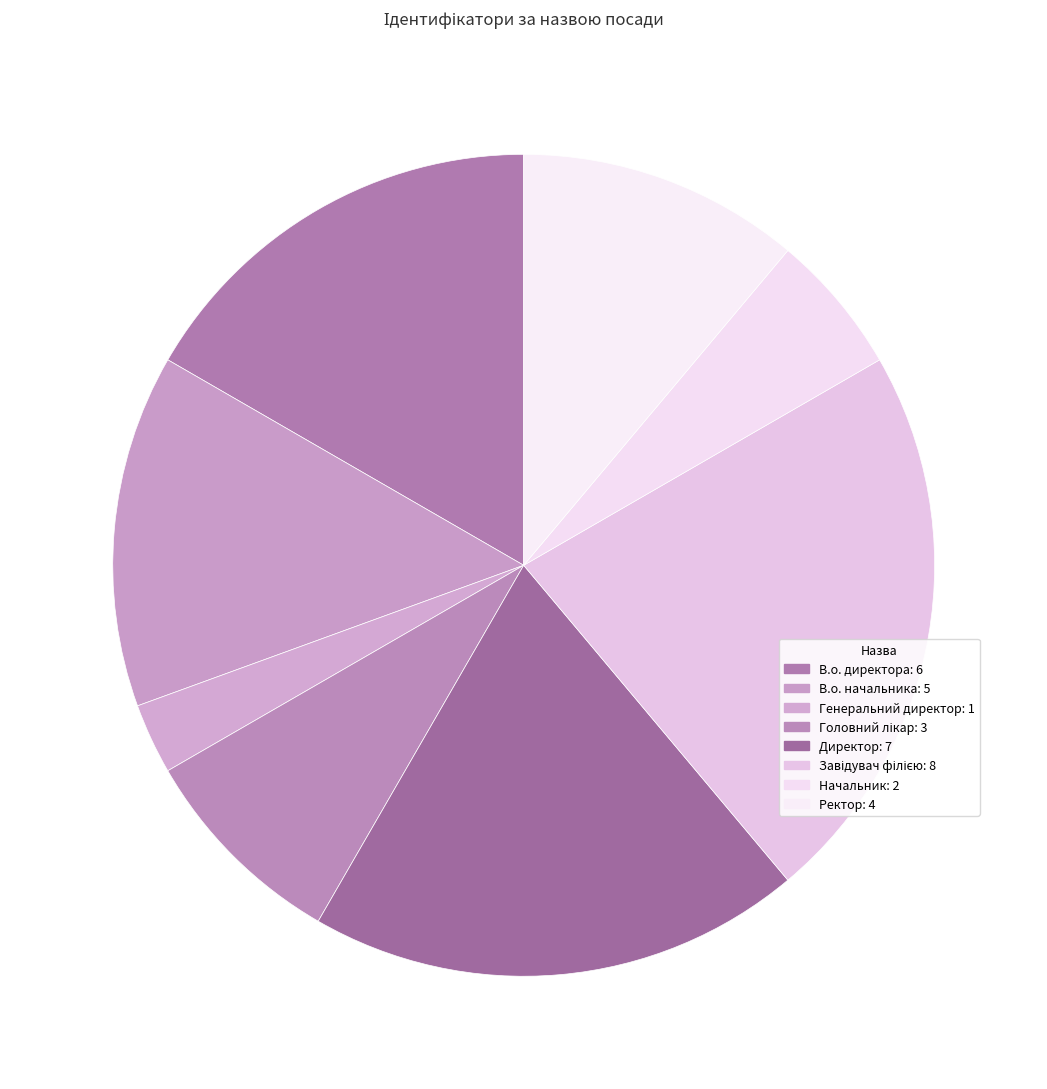

Which category has the smallest portion of the pie?

Генеральний директор